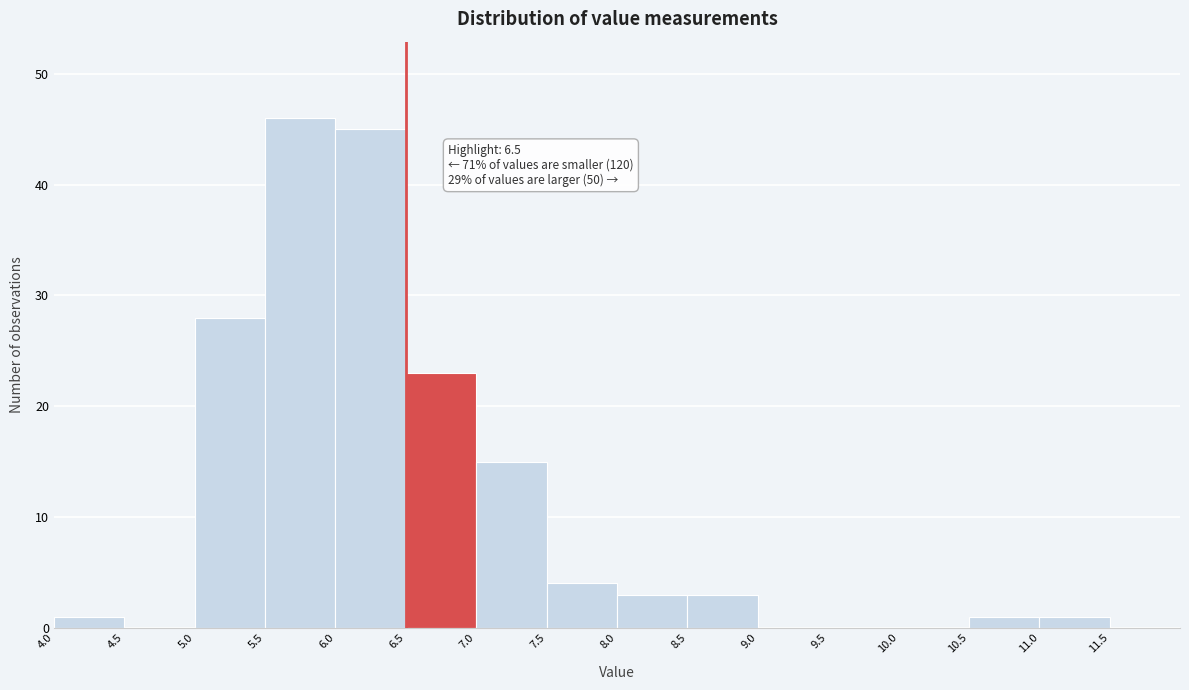

Over which range of the x-axis is the bar tallest?

5.5 to 6.0